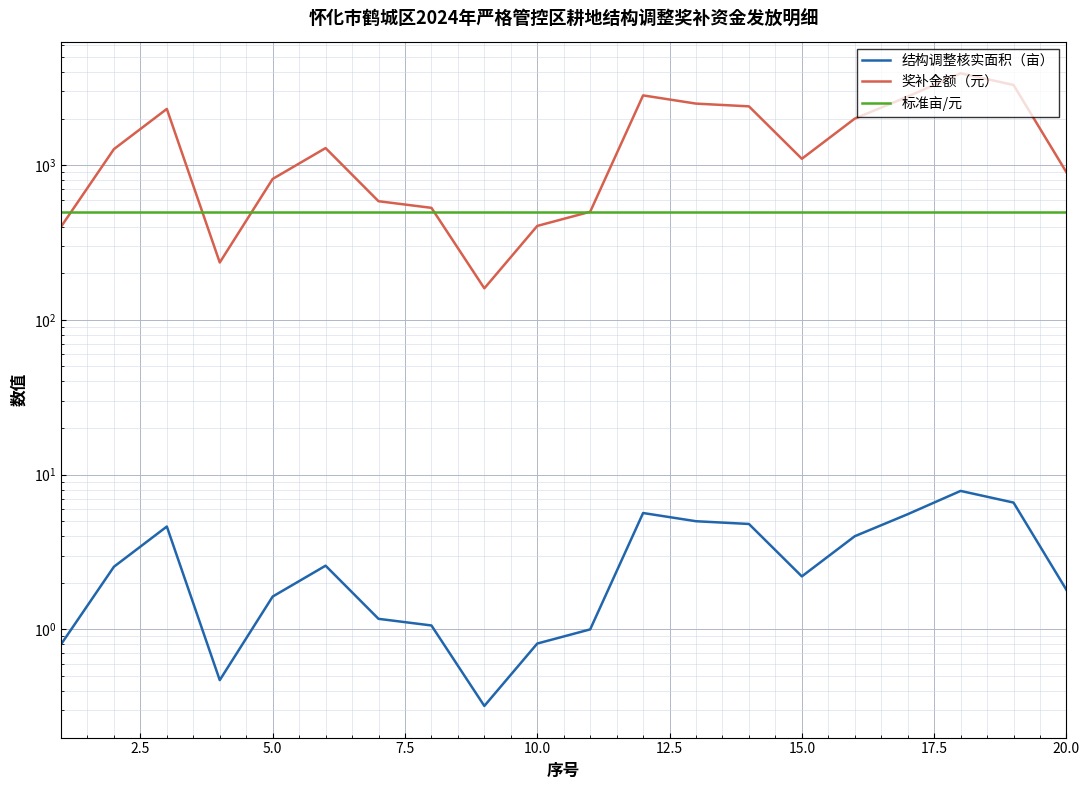

What is the value of the 标准亩/元 point at the 3rd from the left?

500.0